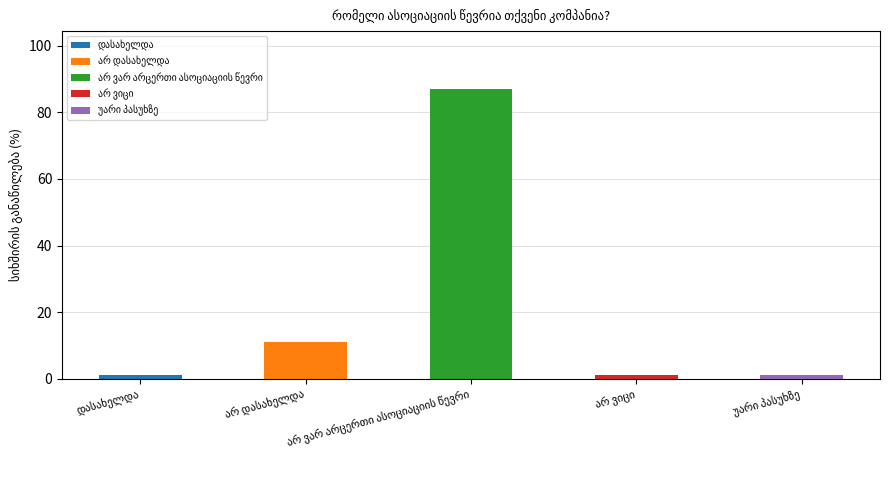

Reading left to right, extract all data points from this chart.

დასახელდა=1	არ დასახელდა=11	არ ვარ არცერთი ასოციაციის წევრი=87	არ ვიცი=1	უარი პასუხზე=1